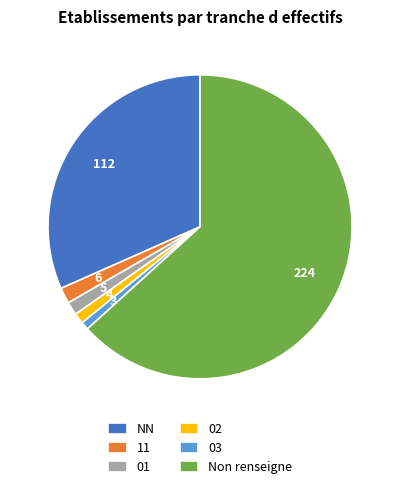

How many segments does this pie chart have?

6